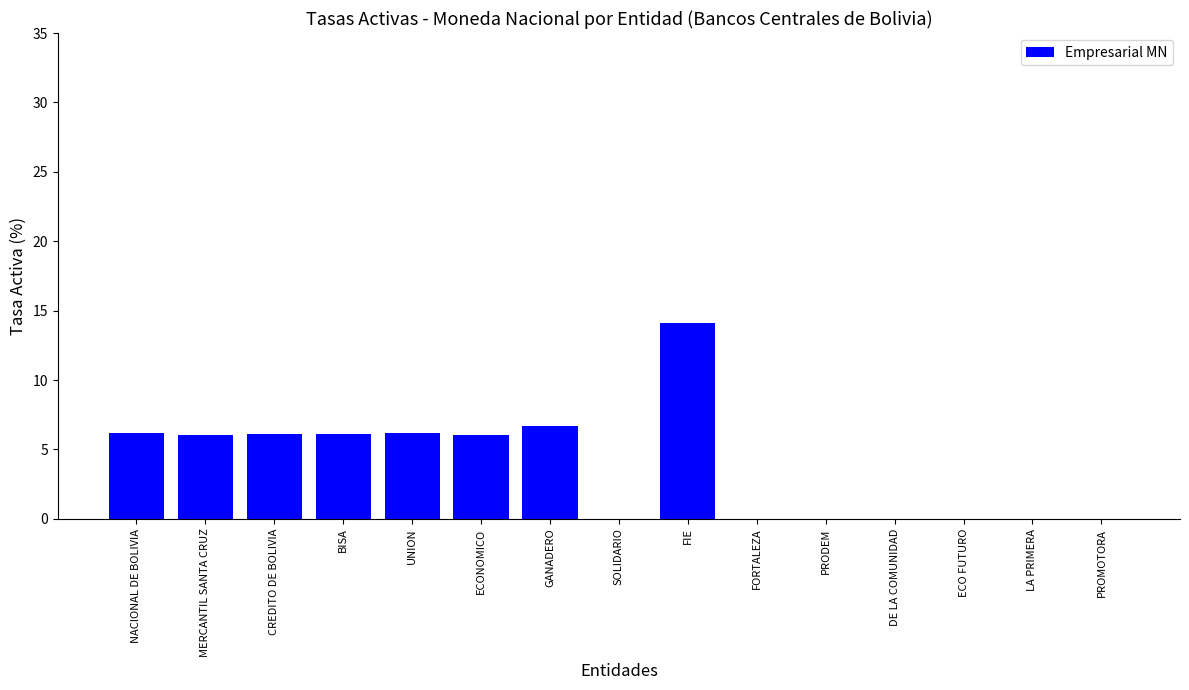

The chart shows a value of 0.0 at PRODEM. True or false?

True